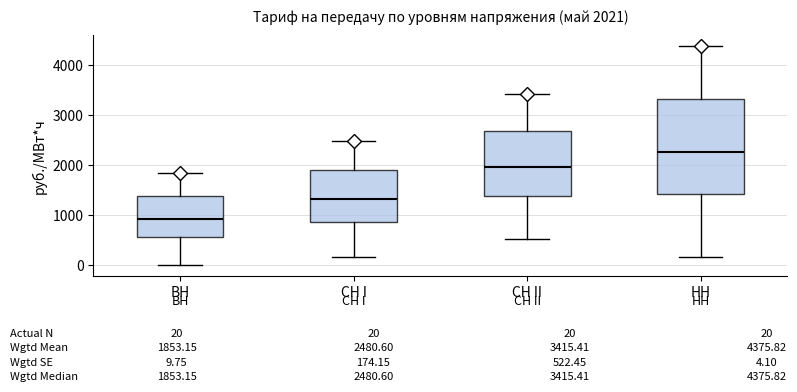

Which box is the tallest, from its lower edge to its upper edge?

НН